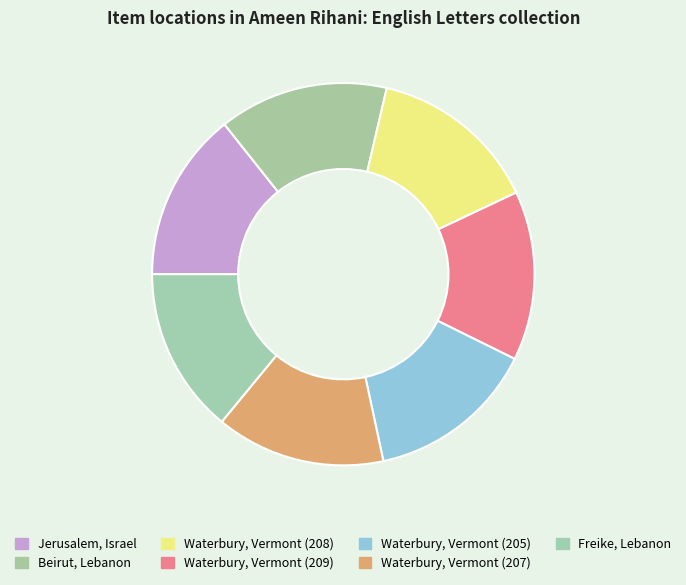

How many segments does this pie chart have?

7